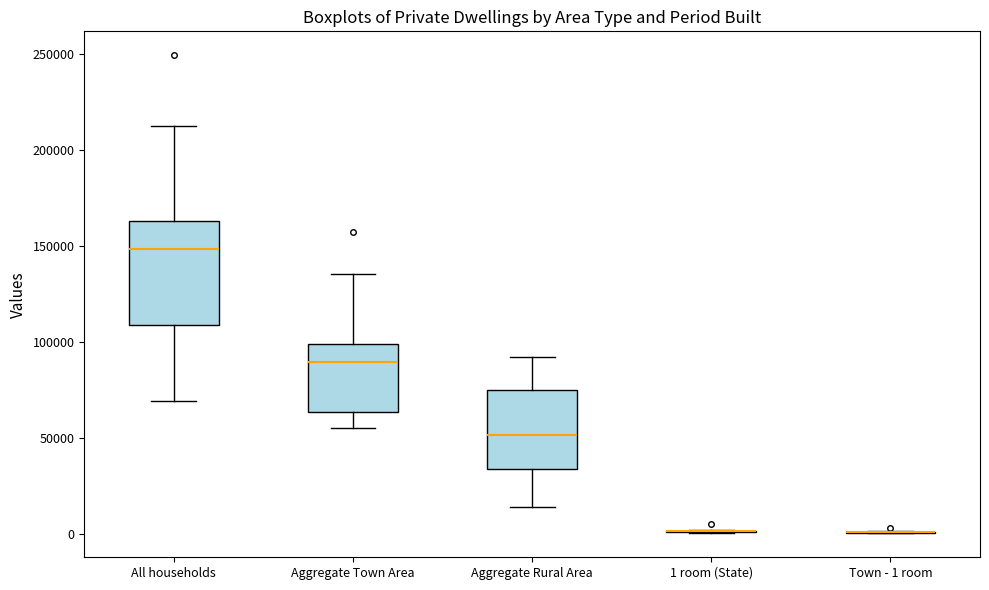

Comparing the boxes themselves (not the whiskers), which one is the tallest?

All households